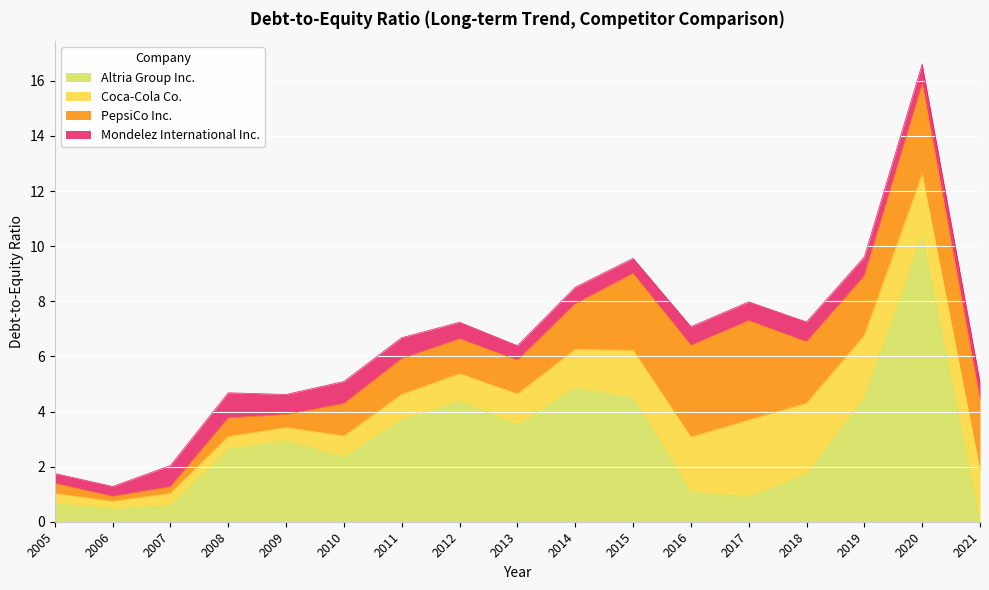

What is the spread (max minus min) of values at 2005?

0.3